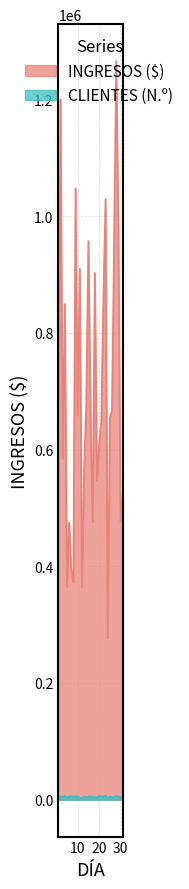

True or false: CLIENTES (N.º) has more than 1 points higher than both neighbors.

True